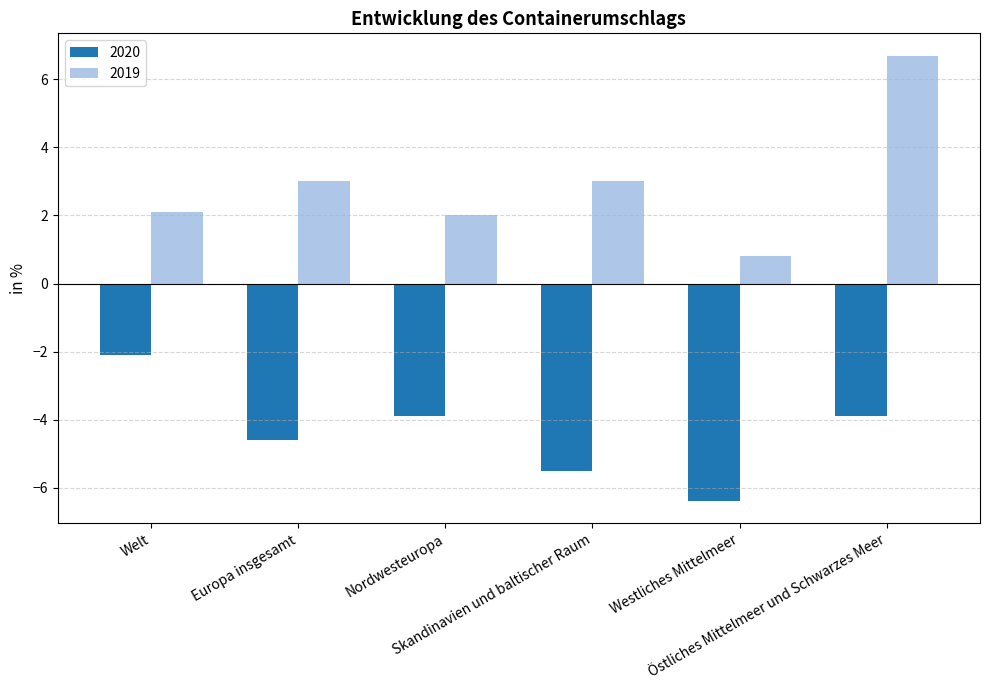

What is the total value across all series at Europa insgesamt?

-1.6